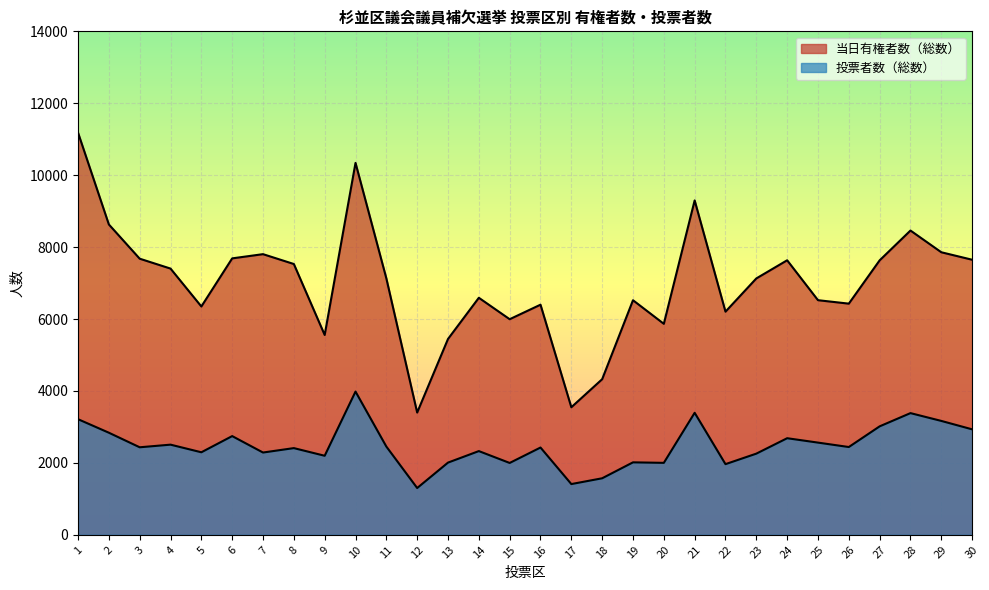

What is the average value of the 投票者数（総数） series?

2475